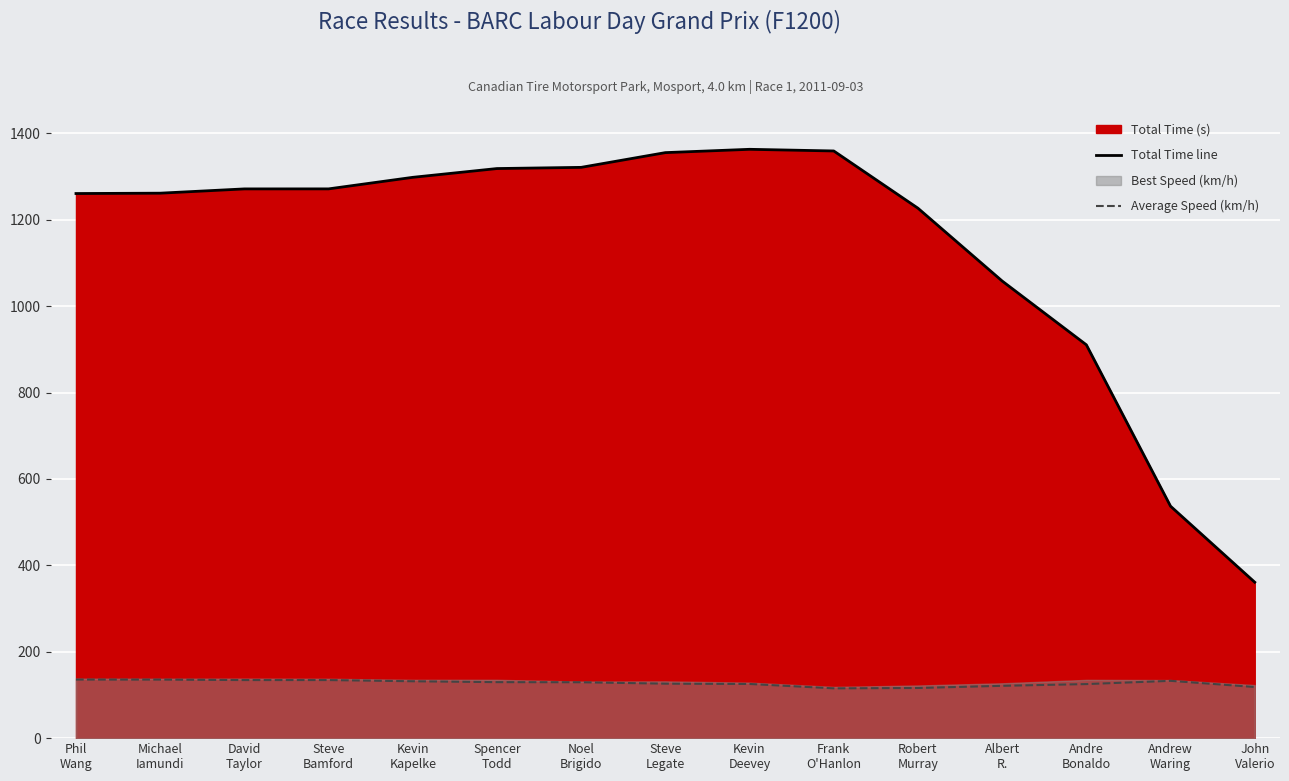

At which label does Total Time line reach its minimum?

John
Valerio